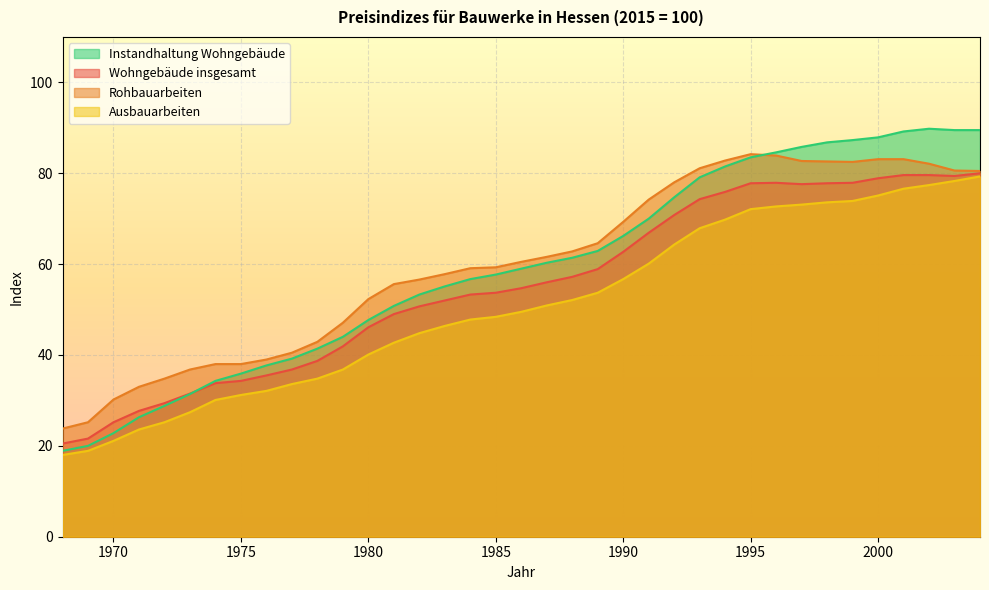

Where does the Instandhaltung Wohngebäude series first go above 59?

1987